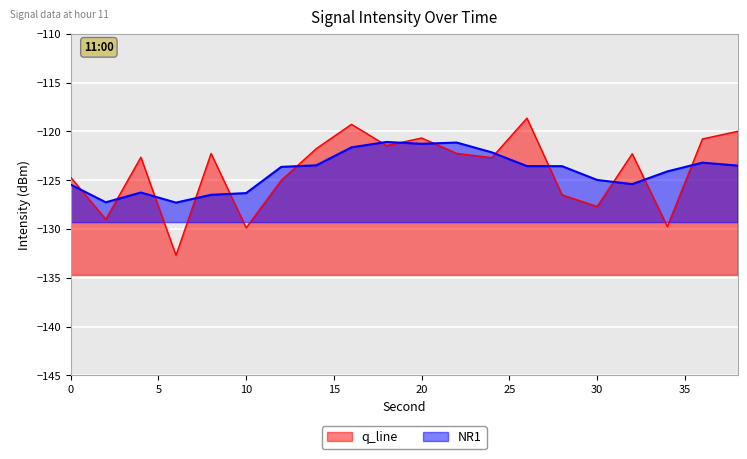

Reading right to left, extract all data points from this chart.

-120.0	-120.8	-129.7	-122.3	-127.7	-126.5	-118.6	-122.7	-122.3	-120.7	-121.5	-119.3	-121.8	-125.0	-129.9	-122.3	-132.7	-122.6	-129.0	-124.7